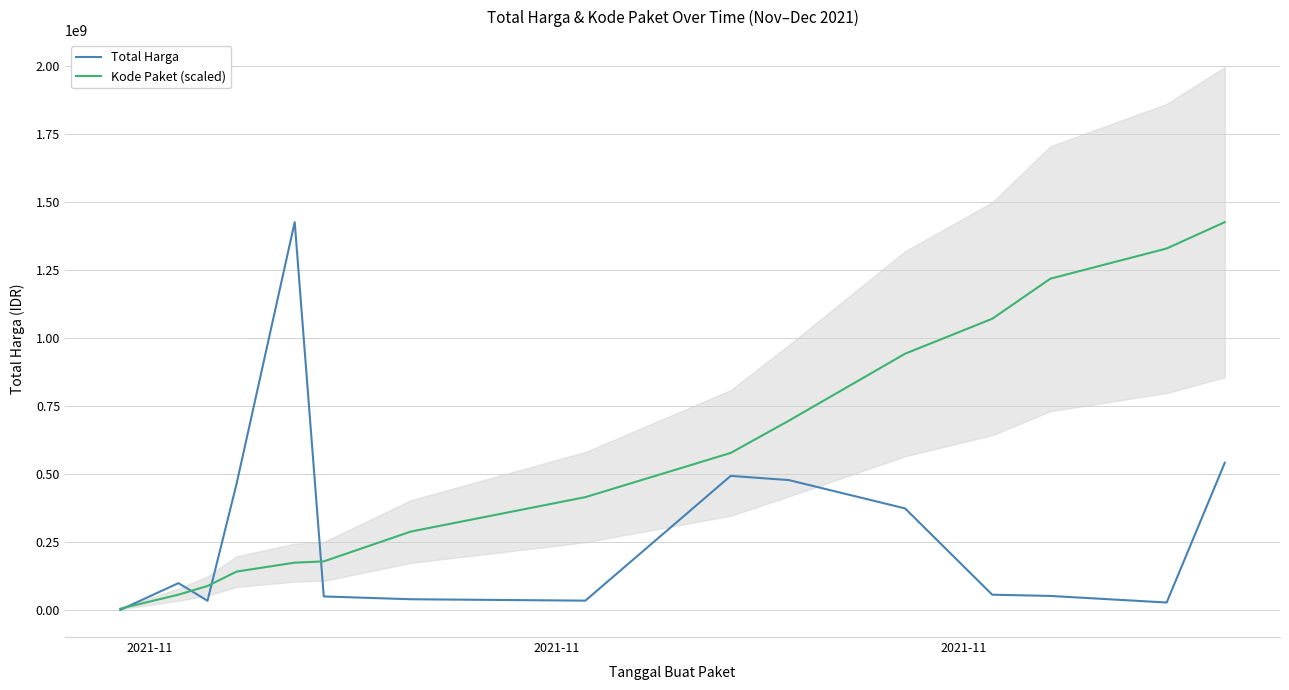

How many lines are shown in the chart?

2